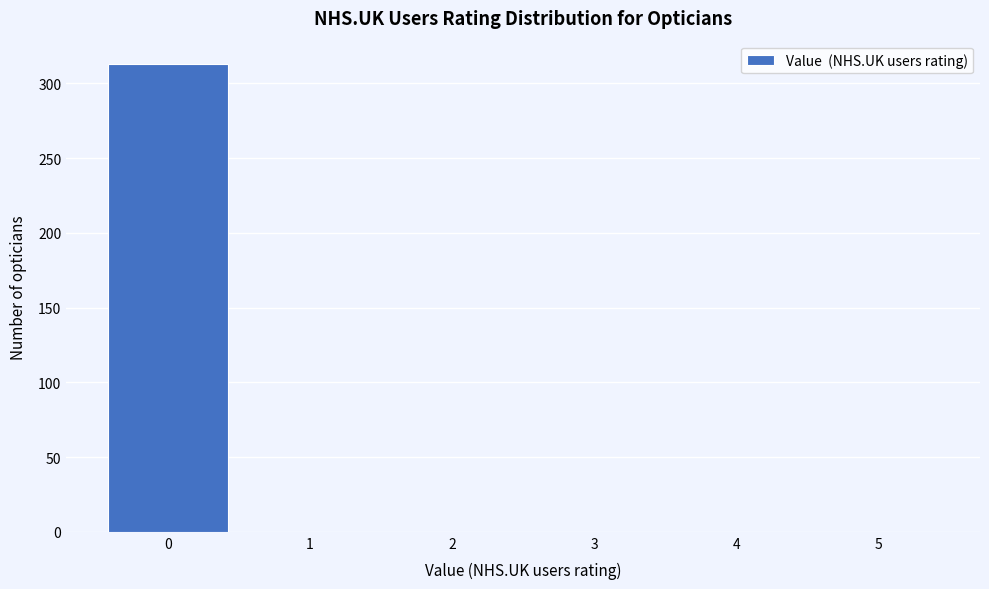

Reading left to right, extract all data points from this chart.

0=313	1=0	2=0	3=0	4=0	5=0